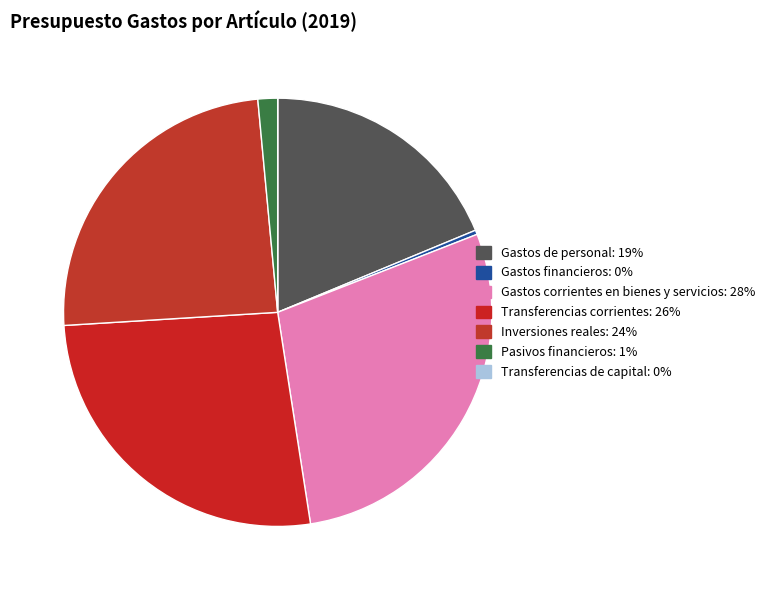

Is the sum of Pasivos financieros and Transferencias corrientes greater than half?

No